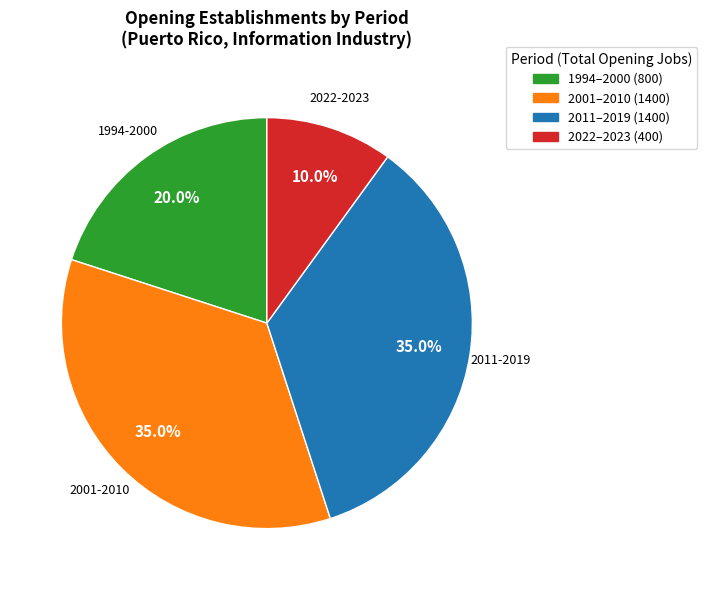

How many segments does this pie chart have?

4